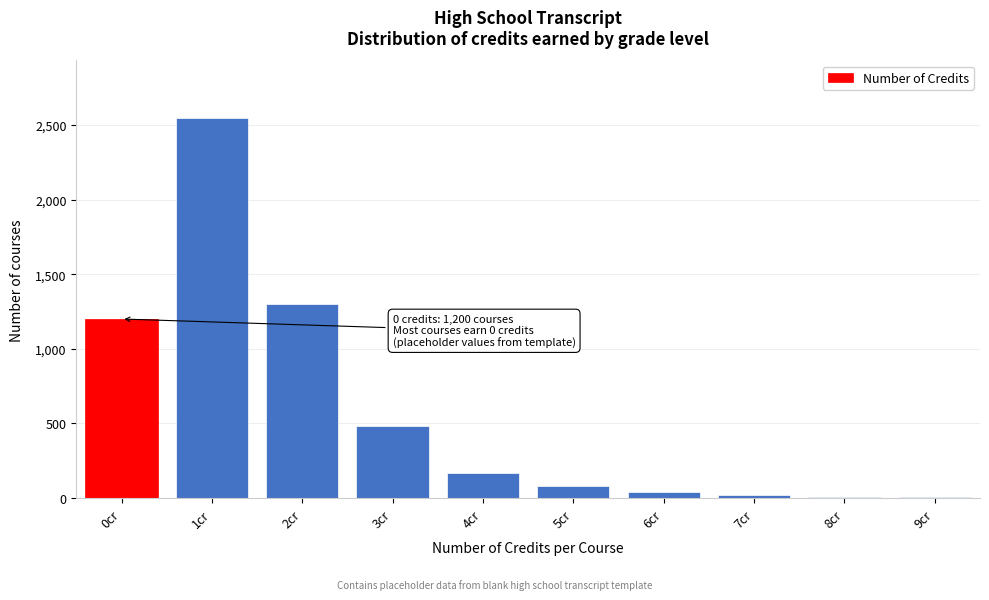

What is the change in value from 1cr to 3cr?

-2070